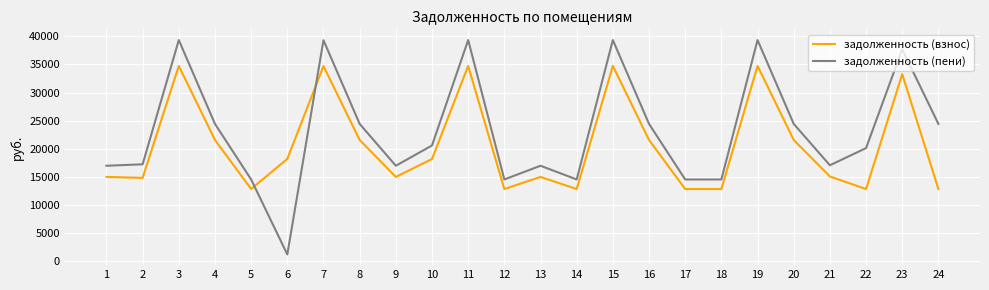

List the series in order of their overall mean, highest first.

задолженность (пени), задолженность (взнос)